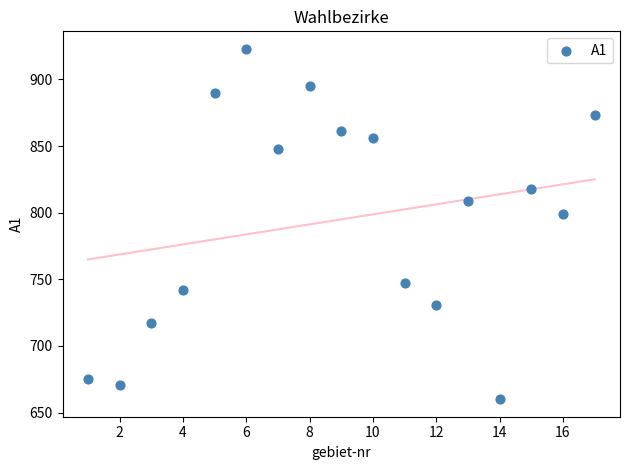

What Y value in the scatter plot is closest to 791?

799